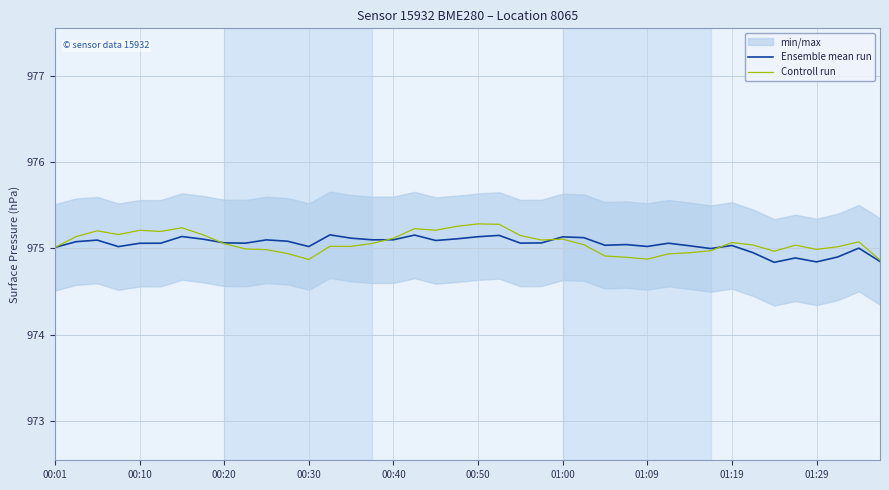

What is the greatest value displayed?

975.3